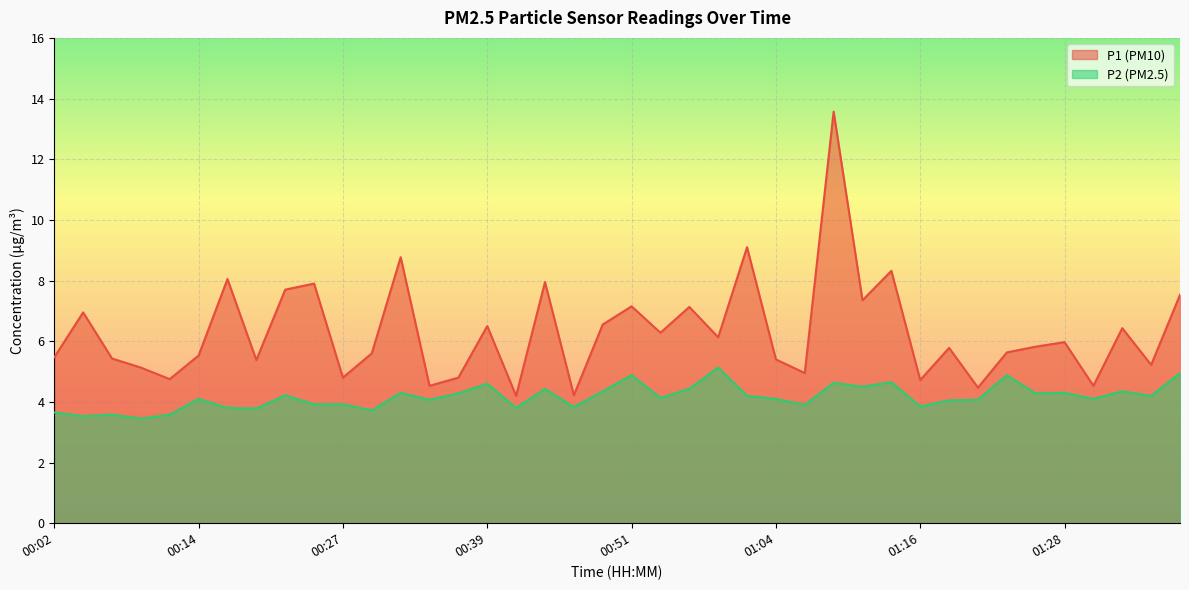

Is the value of P2 at 00:36 greater than the value of P1 at 00:39?

No